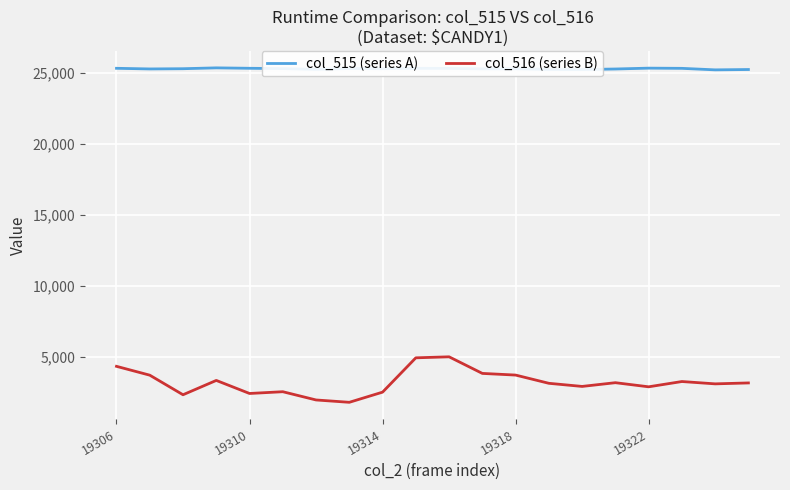

What is the maximum value for col_515 (series A)?

25349